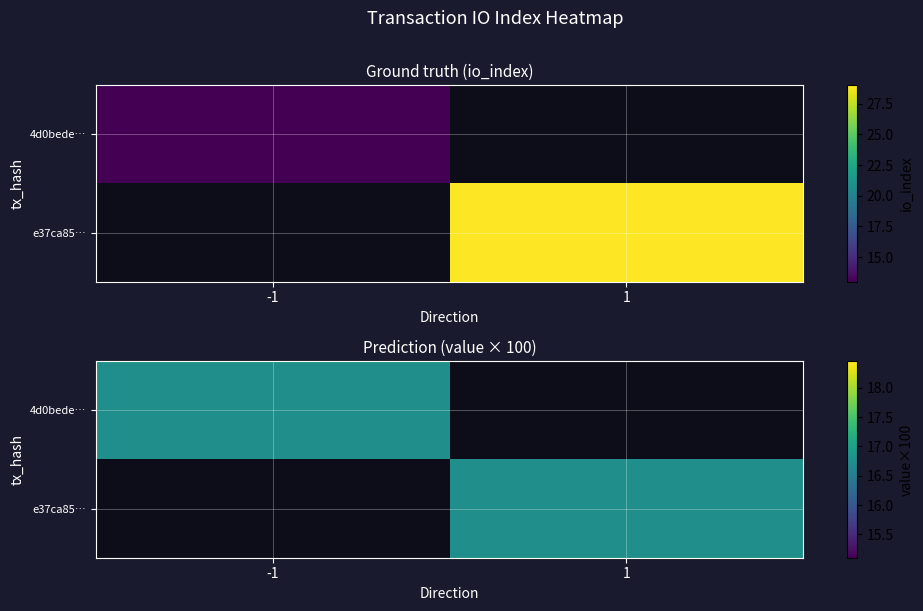

How many values in the 4d0bededf215a93a24417cbc5327158fa6b010c series are below 13?

1